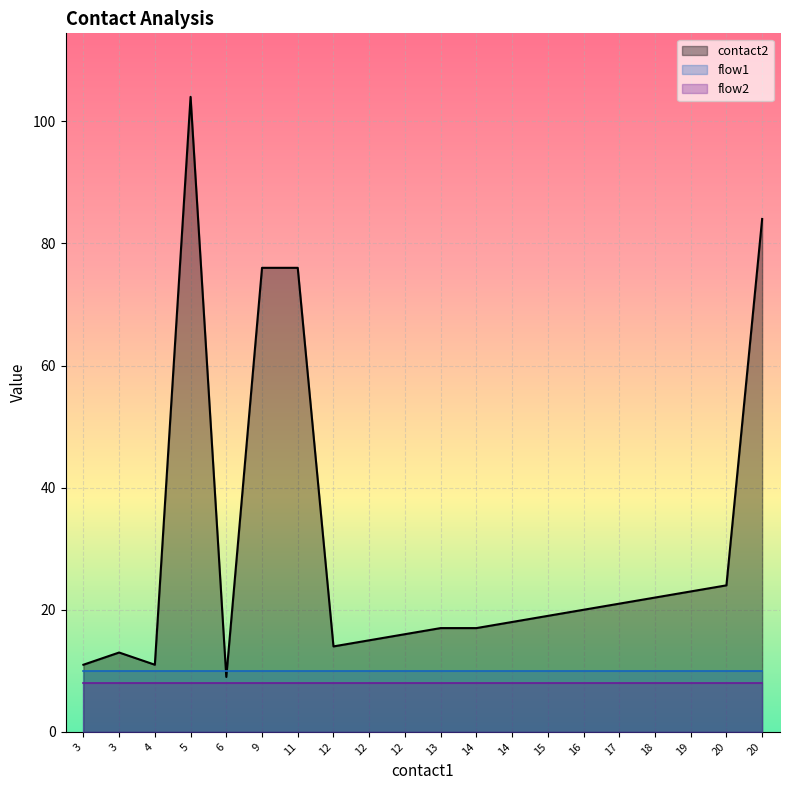

What are all the series names shown in the legend?

contact2, flow1, flow2